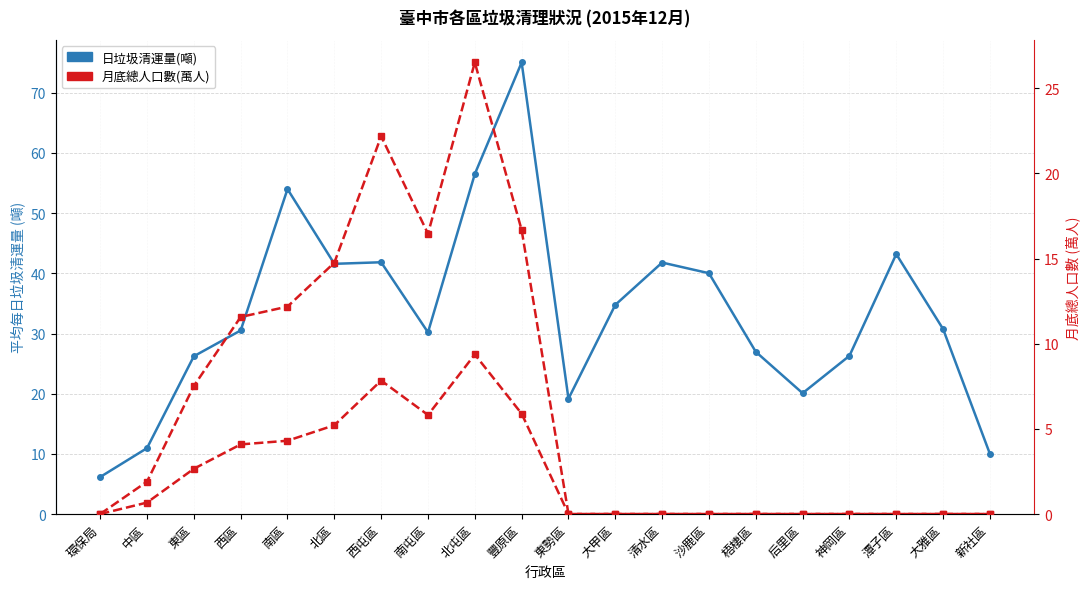

In 月底總人口數(萬人), how many points are lower than both neighbors (excluding endpoints)?

1